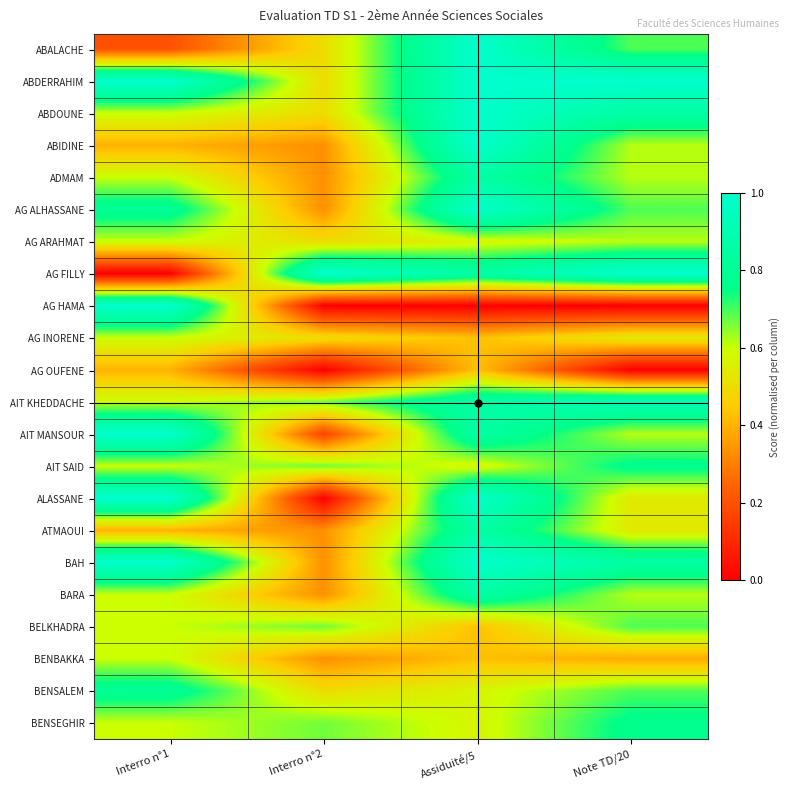

At which category is the sum across all series the highest?

Assiduité/5